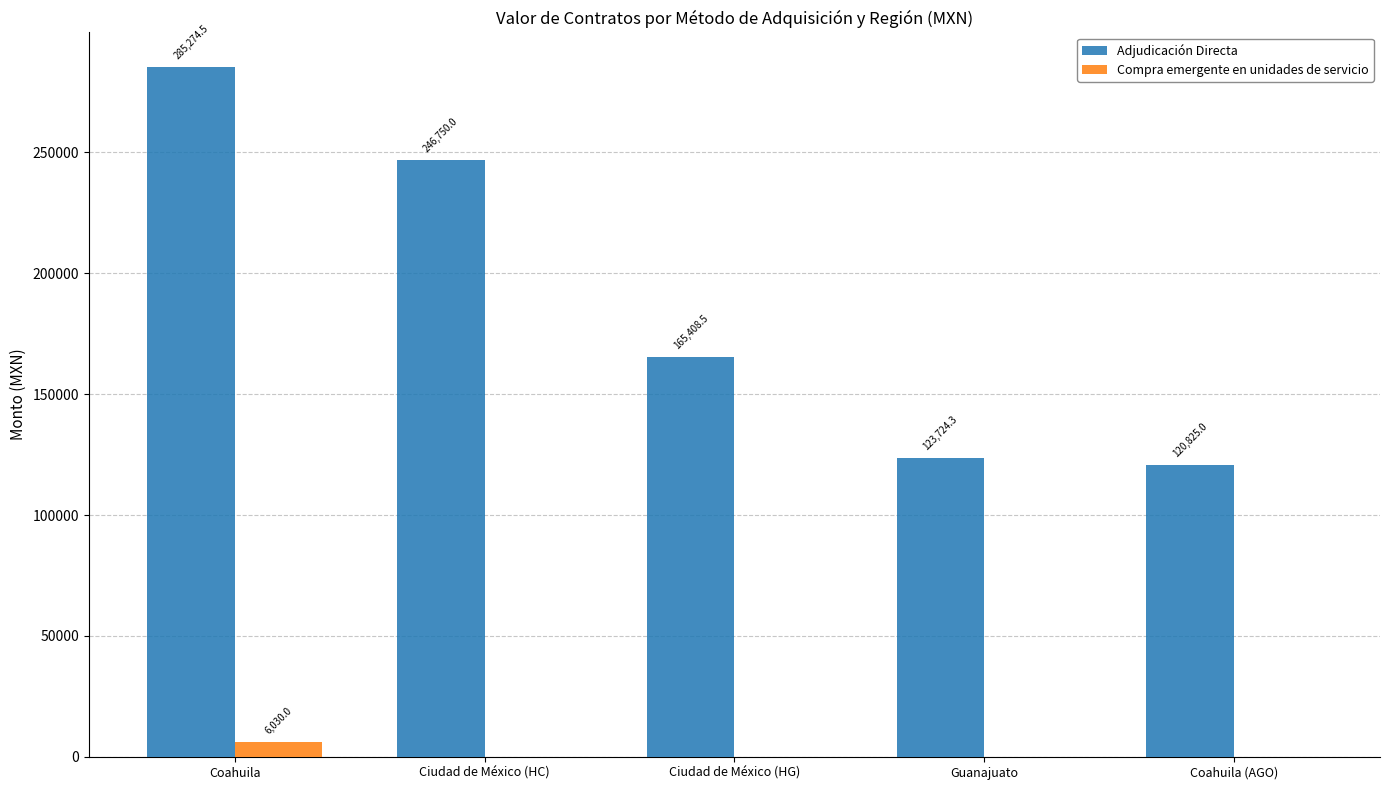

Read the Adjudicación Directa value at Coahuila (AGO).

120825.0